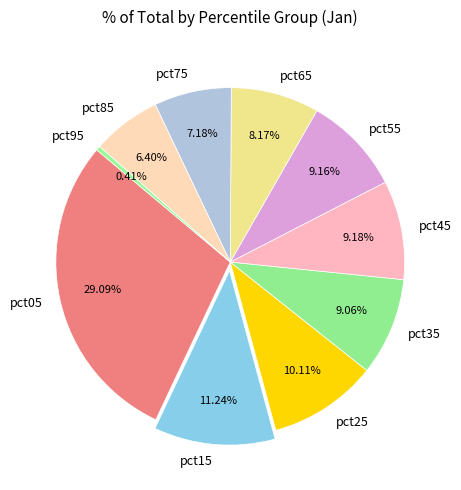

To the nearest percent, what is the difference between the pct15 and pct05 slice percentages?

18%